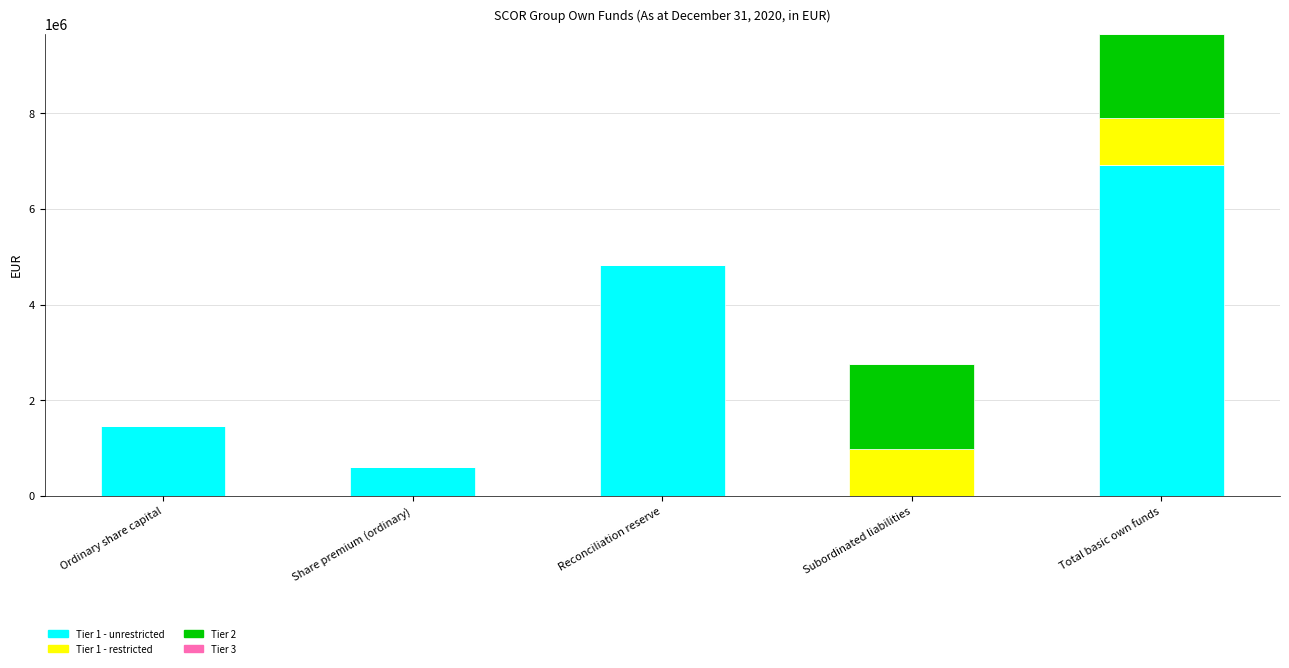

Where is Tier 1 - unrestricted nearest to the value 3457206?

Reconciliation reserve